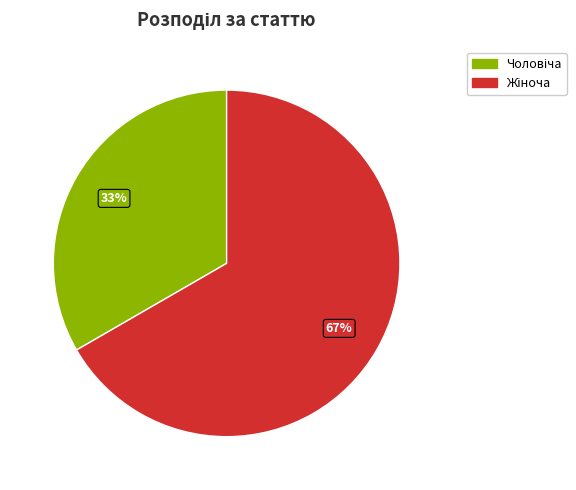

Is there any slice that represents more than half of the pie?

Yes